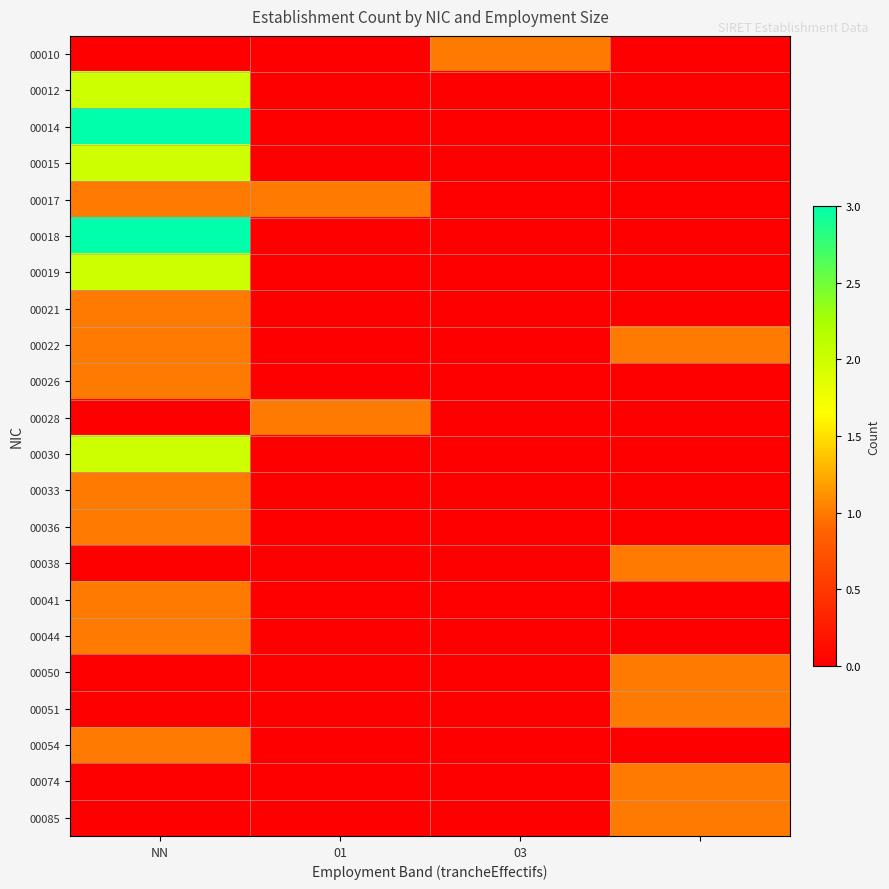

How many categories are shown in the chart?

4